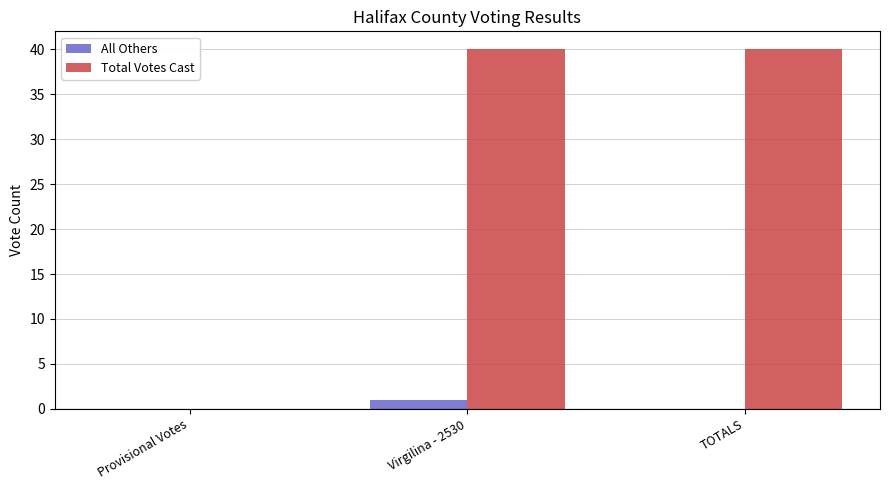

What is the sum of all All Others values?

1